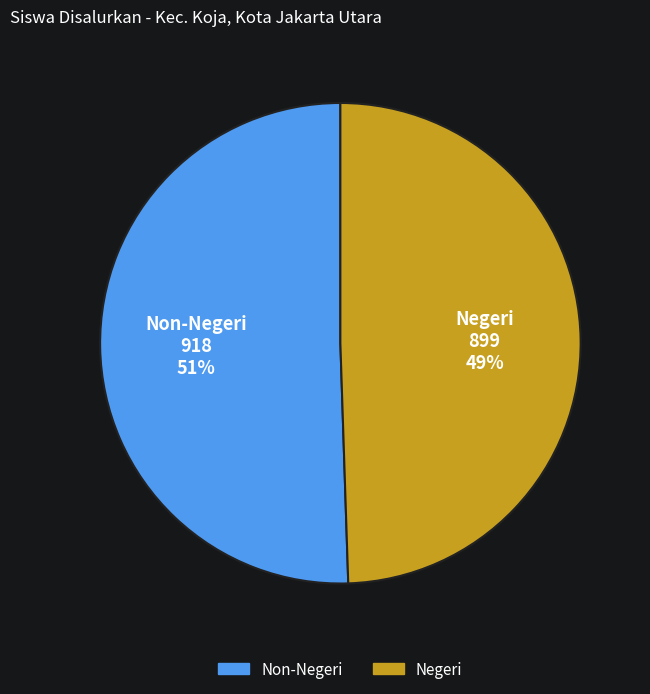

Does any single category account for the majority?

Yes